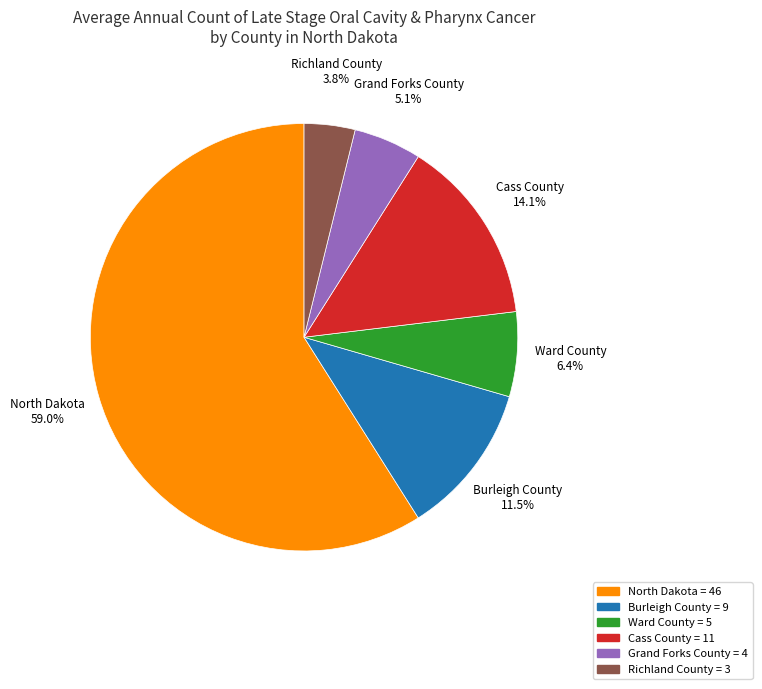

To the nearest percent, what is the difference between the North Dakota and Richland County slice percentages?

55%